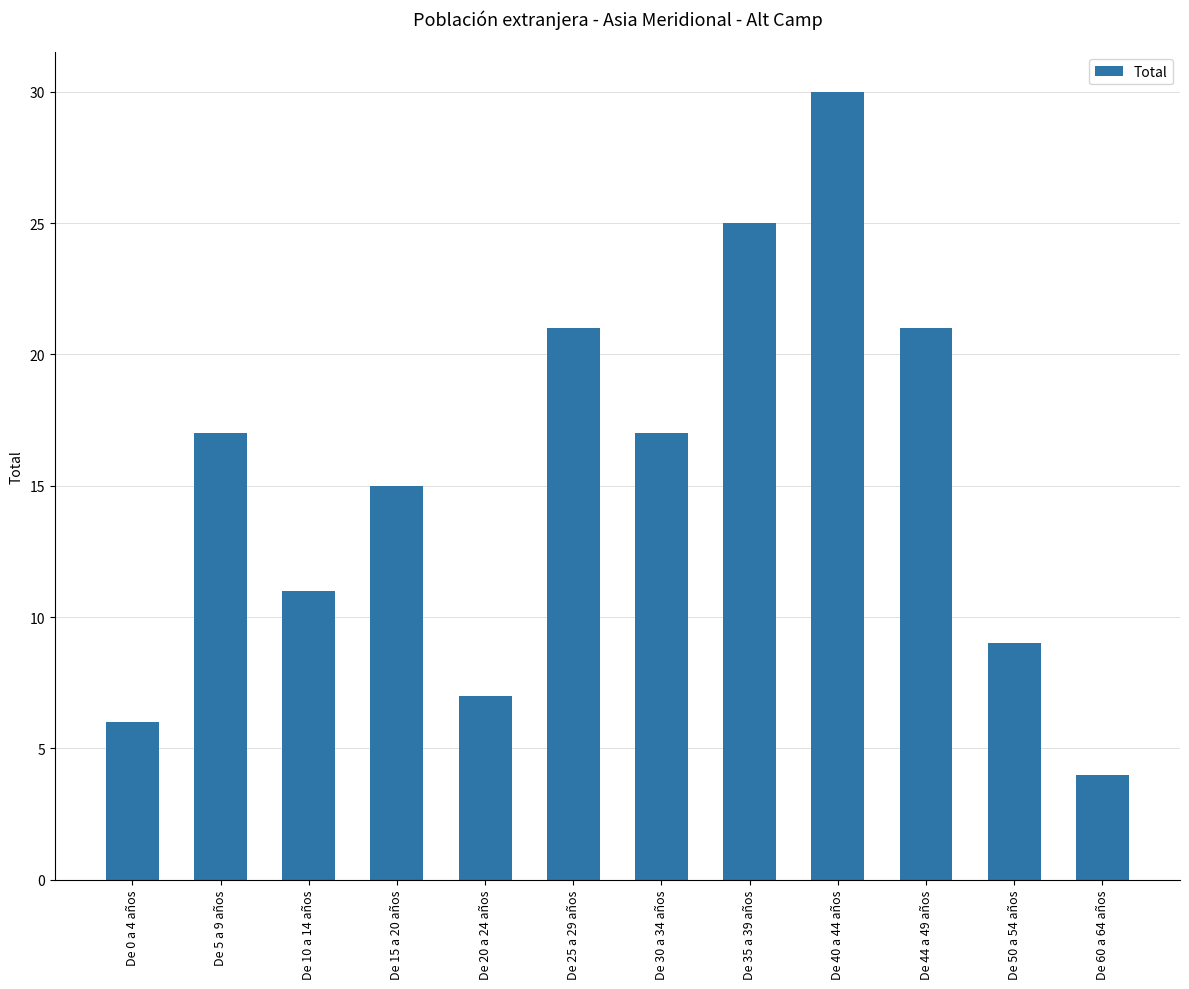

What is the label of the 9th bar from the left?

De 40 a 44 años